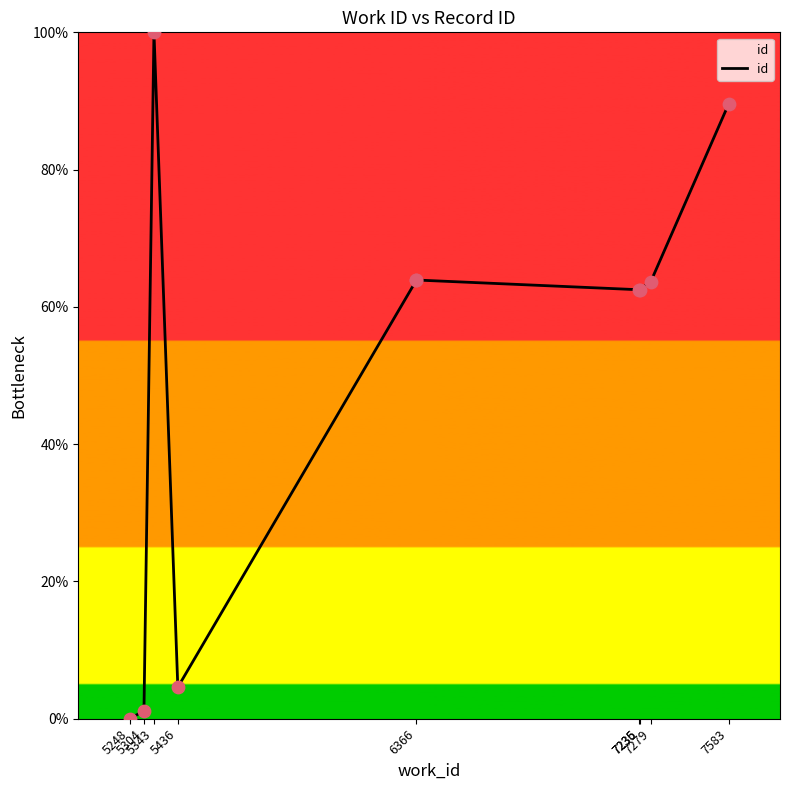

What is the change in value from 5248 to 7583?

+89.6